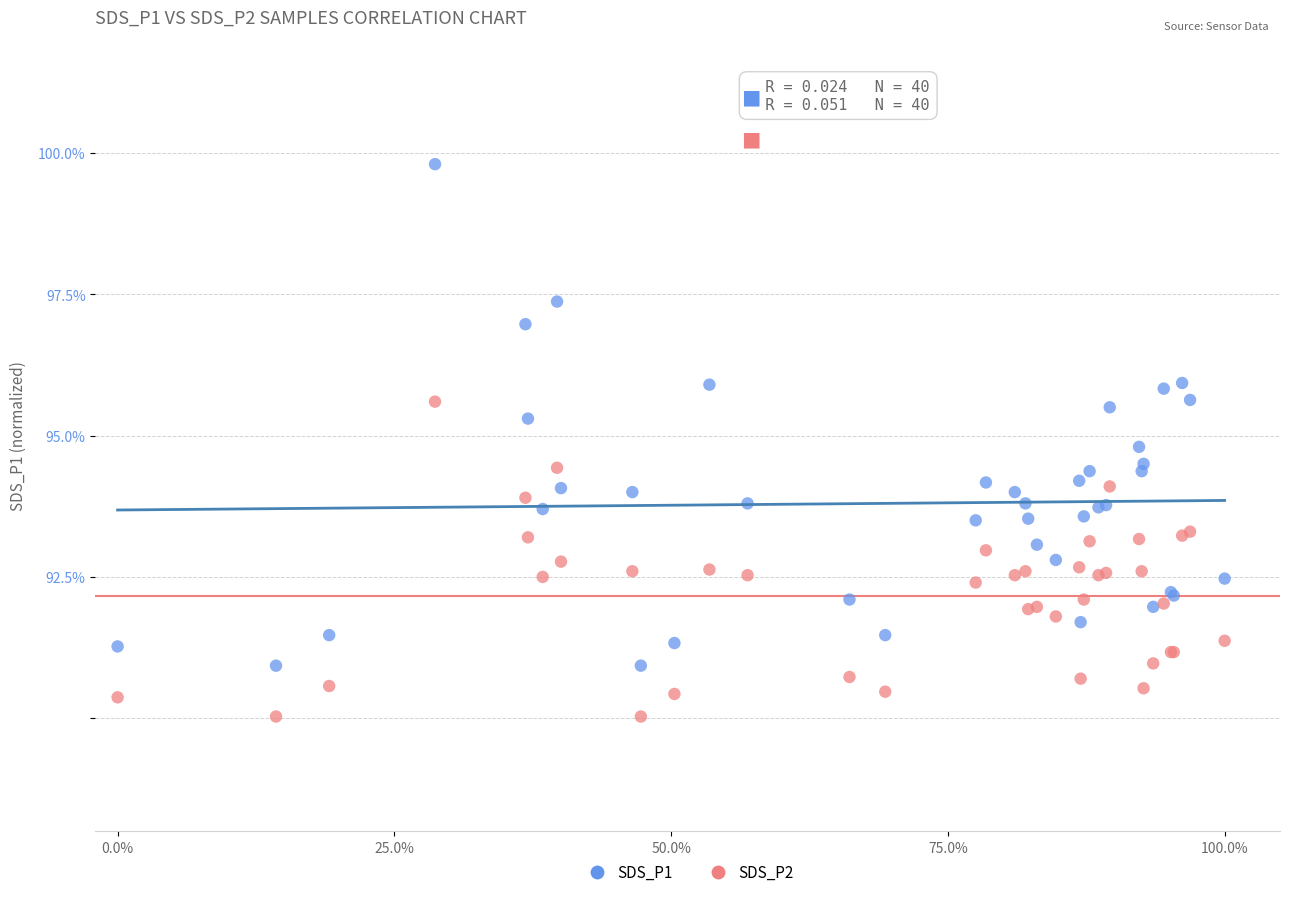

Which series reaches the minimum Y coordinate?

SDS_P2